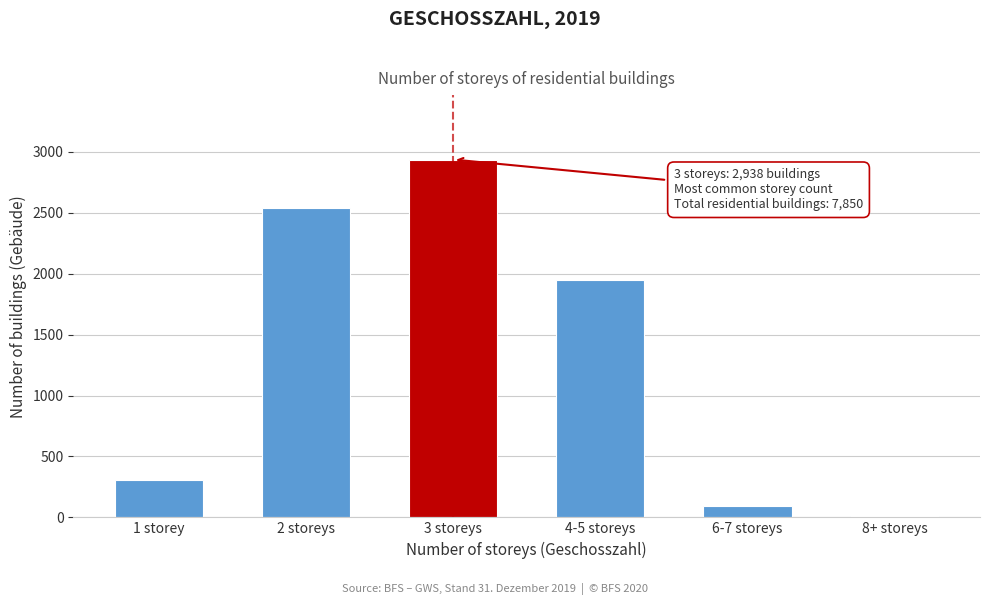

Reading left to right, list all the values displayed in this chart.

1 storey=307	2 storeys=2544	3 storeys=2938	4-5 storeys=1950	6-7 storeys=97	8+ storeys=14